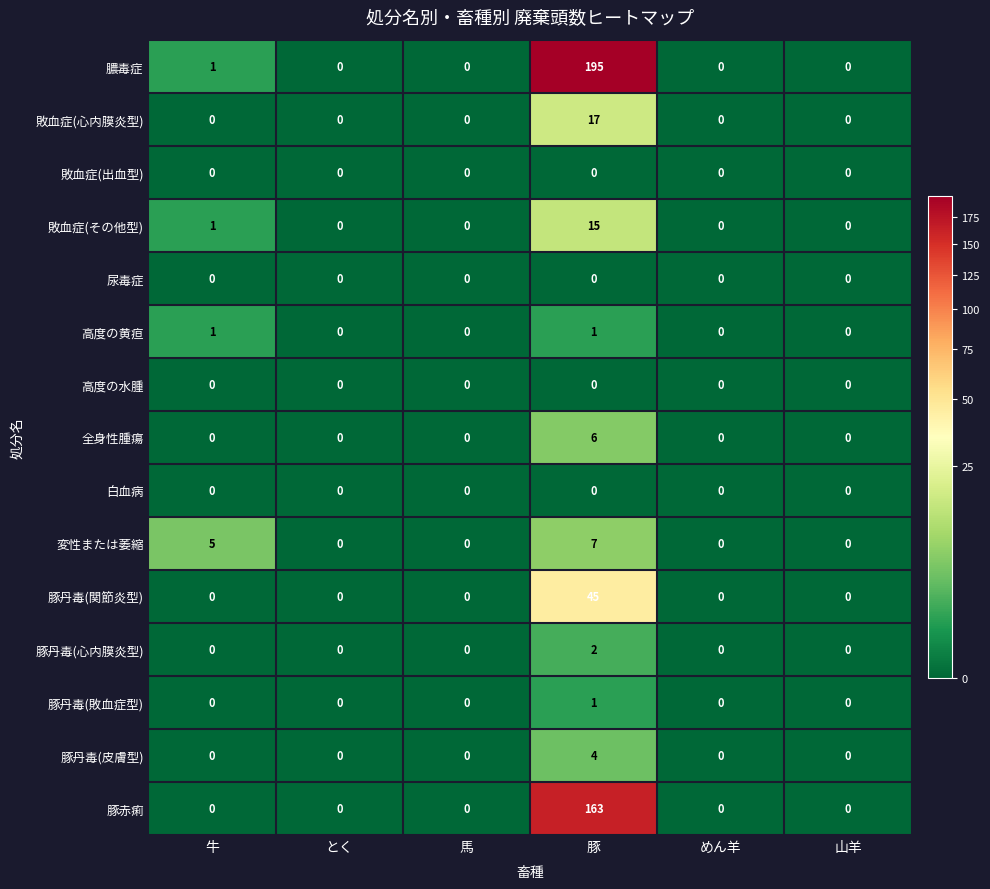

At how many categories does at least one series exceed 39?

1